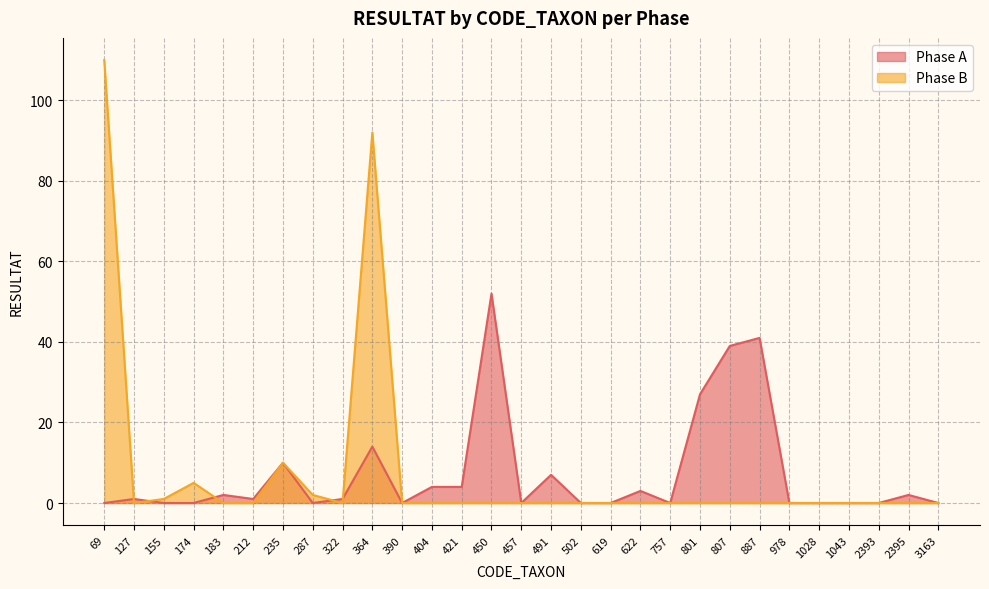

Reading right to left, extract all data points from this chart.

Phase A: 3163=0	2395=2	2393=0	1043=0	1028=0	978=0	887=41	807=39	801=27	757=0	622=3	619=0	502=0	491=7	457=0	450=52	421=4	404=4	390=0	364=14	322=1	287=0	235=10	212=1	183=2	174=0	155=0	127=1	69=0
Phase B: 3163=0	2395=0	2393=0	1043=0	1028=0	978=0	887=0	807=0	801=0	757=0	622=0	619=0	502=0	491=0	457=0	450=0	421=0	404=0	390=0	364=92	322=0	287=2	235=10	212=0	183=0	174=5	155=1	127=0	69=110